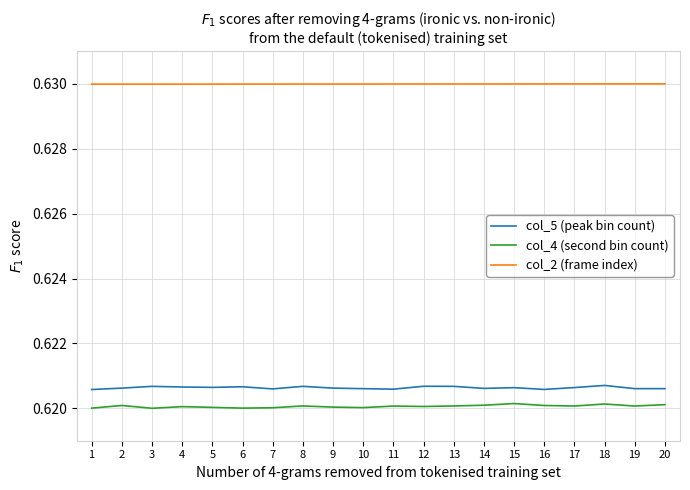

Is it true that col_4 (second bin count) equals 0.4 at 9?

False